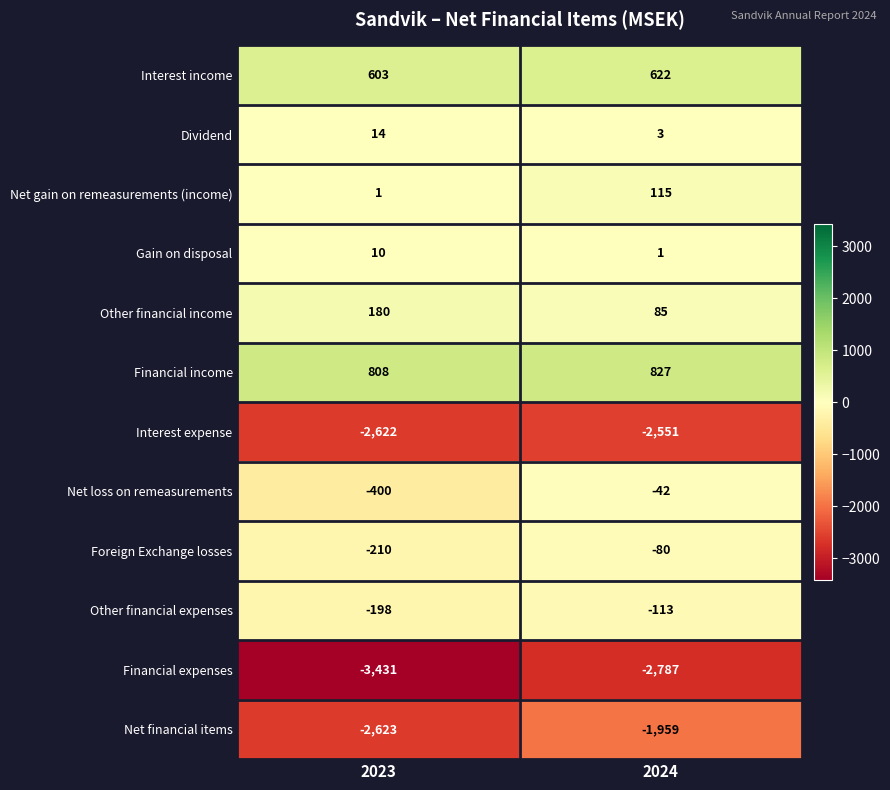

Is it true that Other financial income equals 180 at 2023?

True